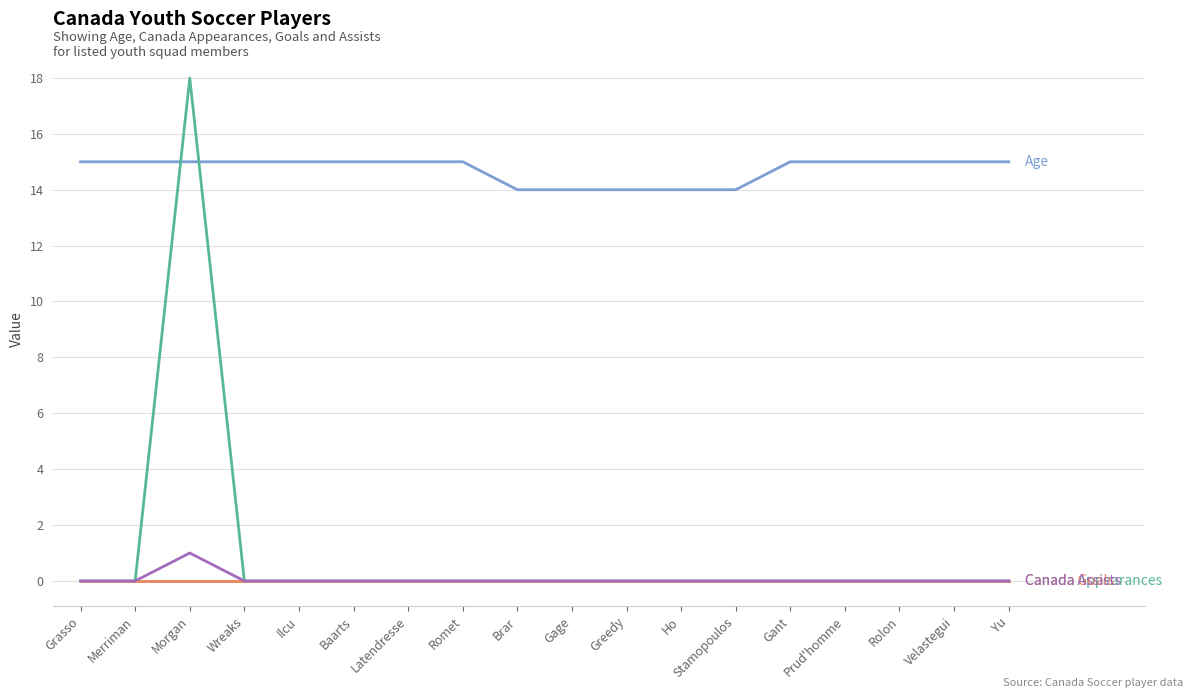

Does the chart have visible grid lines?

Yes